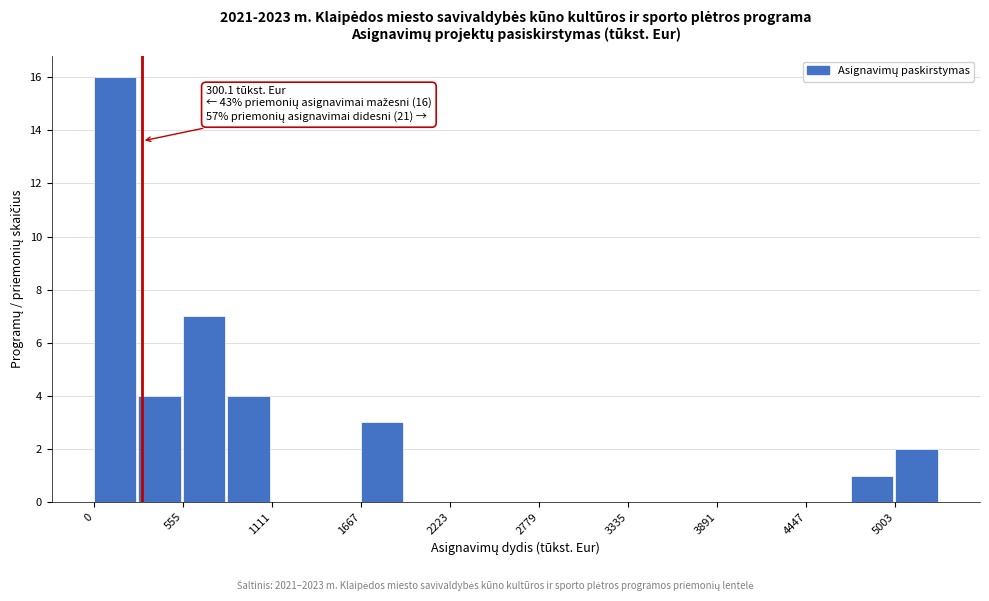

Around what value on the x-axis is the tallest bar? Give the approximate position of its centre, as read against the axis.

100